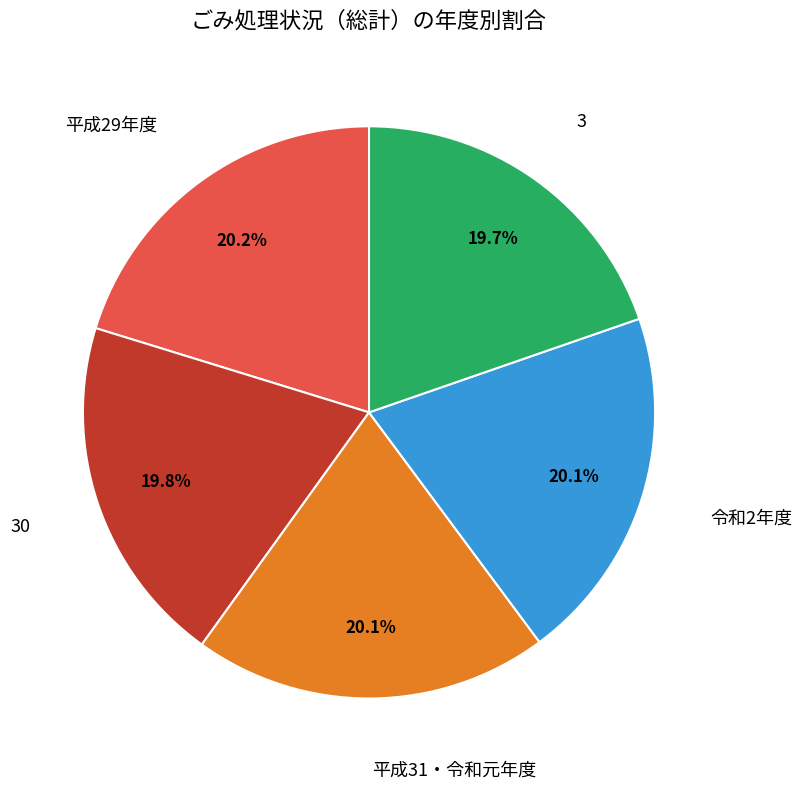

Is there any slice that represents more than half of the pie?

No